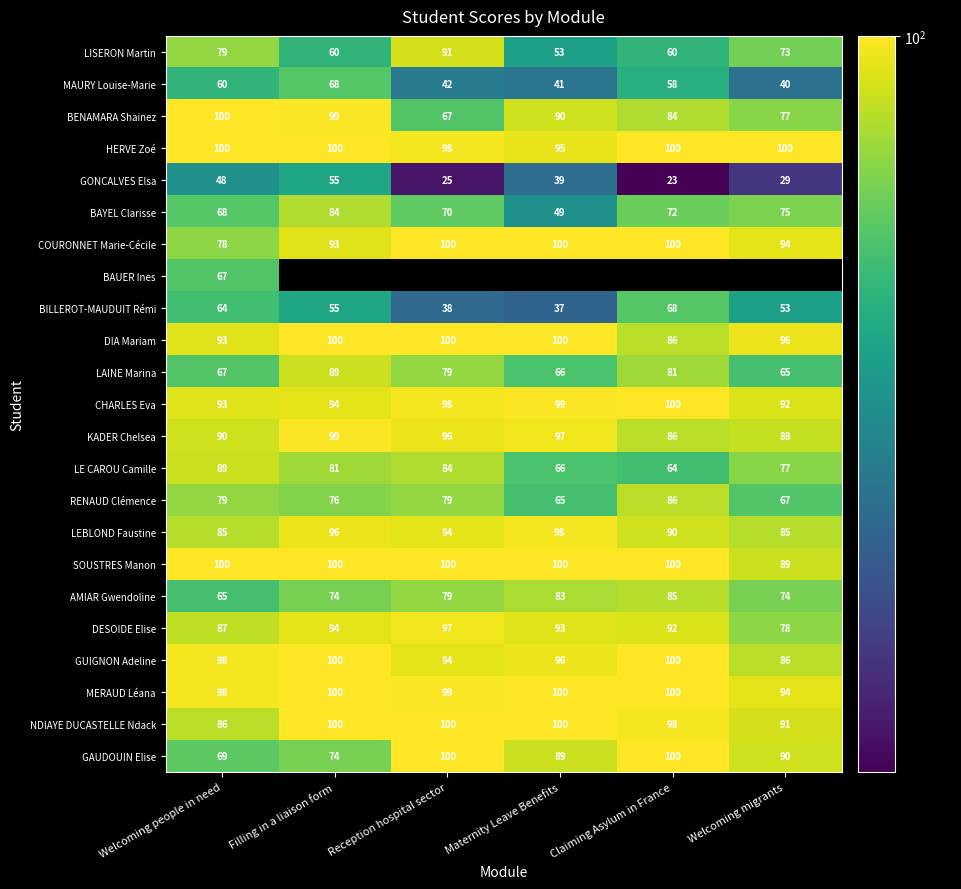

Which has a higher value, Claiming Asylum in France or Maternity Leave Benefits?

Claiming Asylum in France